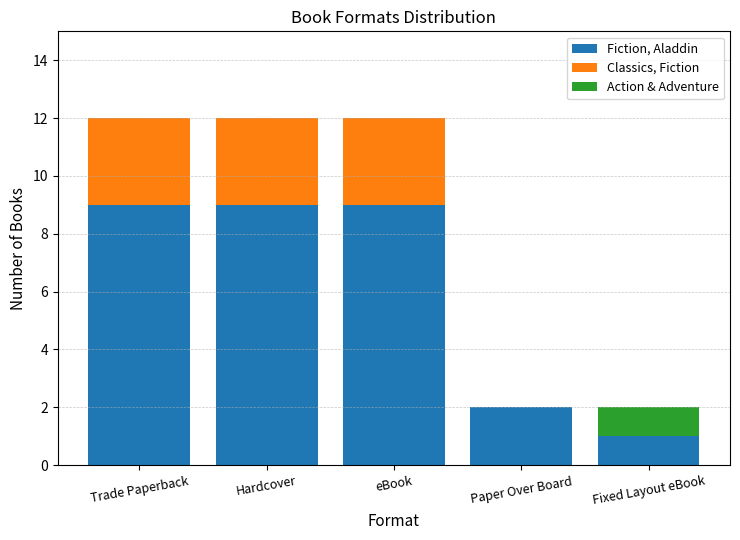

True or false: Fiction, Aladdin has a value of 13 at Hardcover.

False